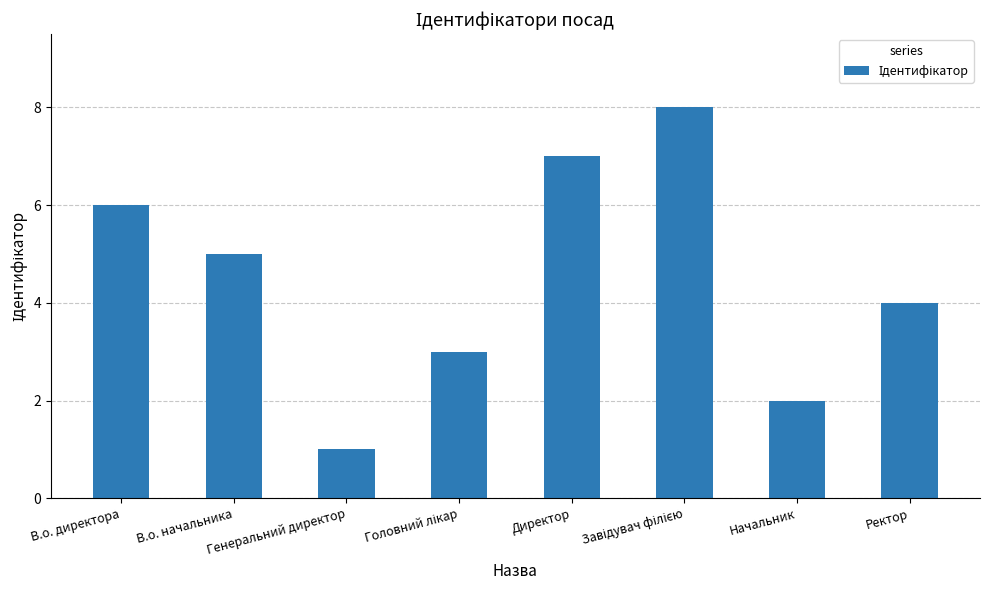

At which label is the value closest to 4?

Ректор